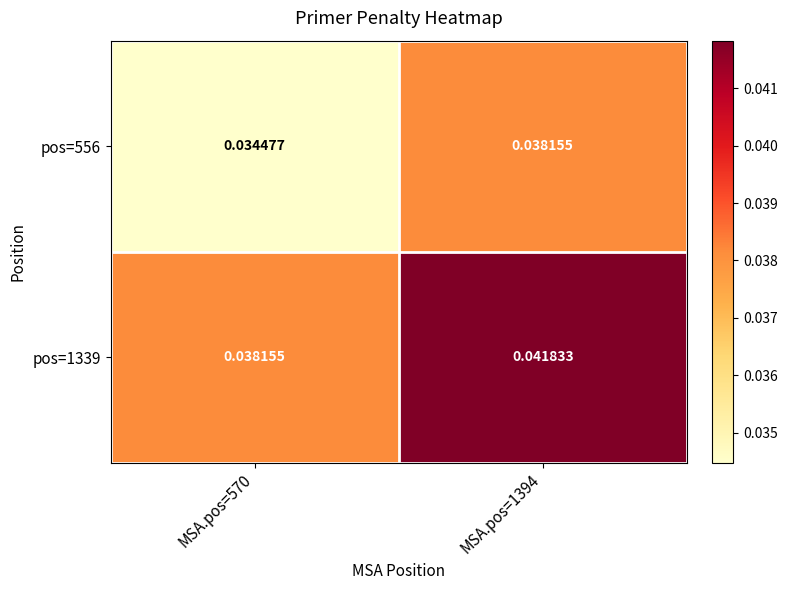

How many data points does each series have?

2